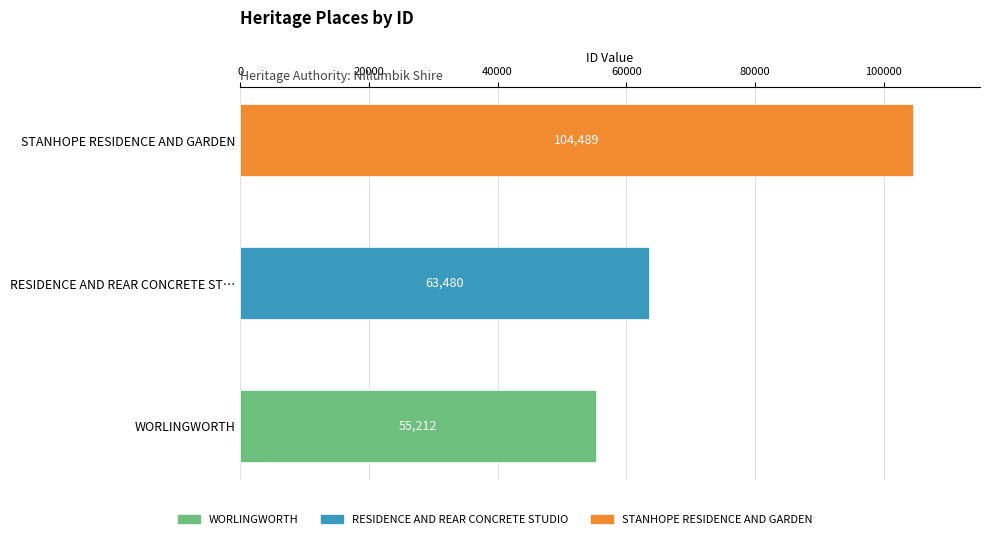

At which label does the data first exceed 63480?

STANHOPE RESIDENCE AND GARDEN